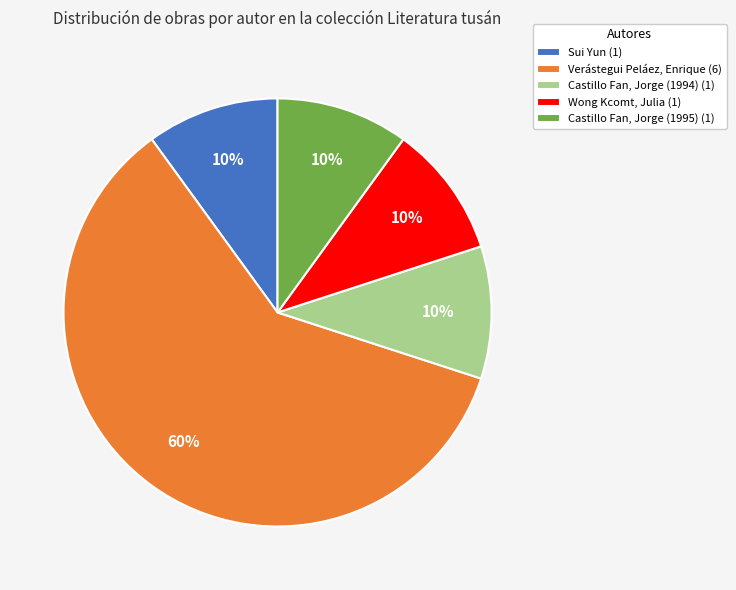

To the nearest percent, what percentage of the pie is Castillo Fan, Jorge (1995)?

10%